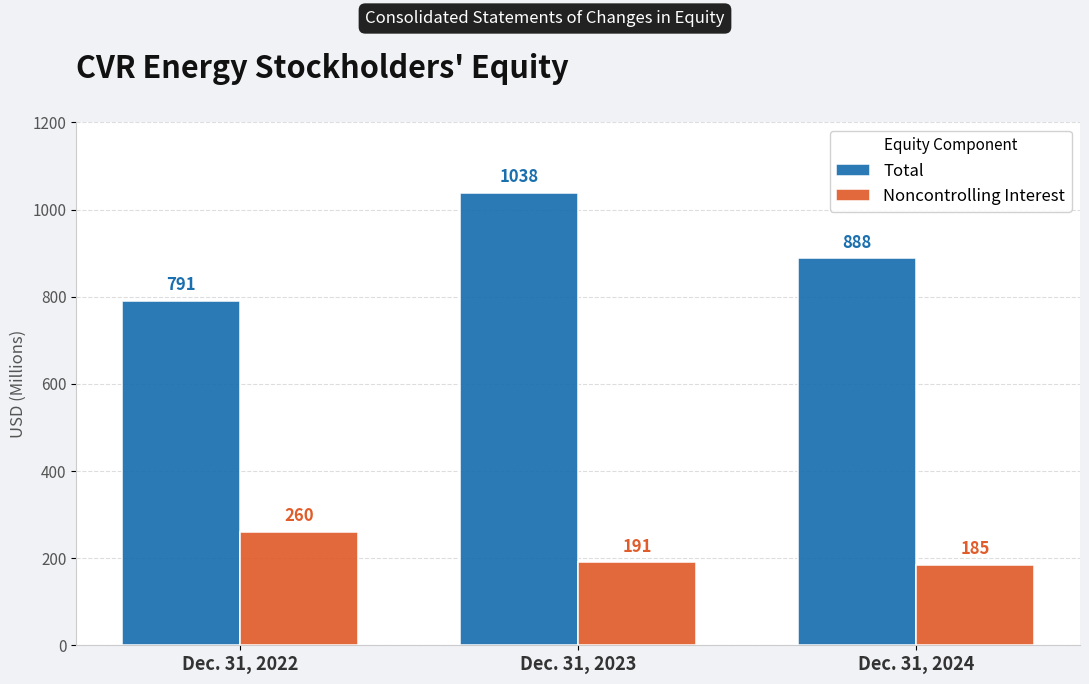

How many groups of bars are there?

3